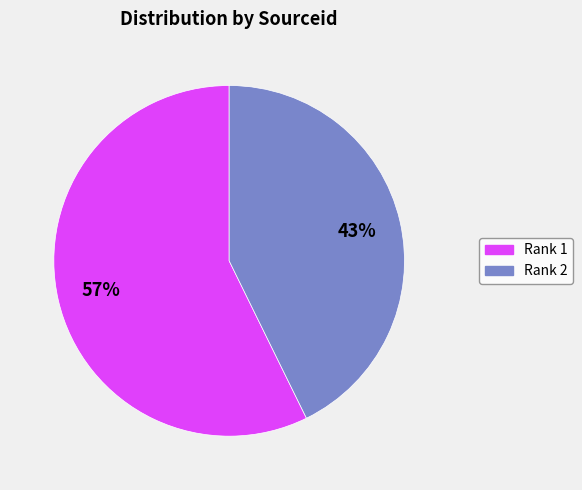

How many segments does this pie chart have?

2